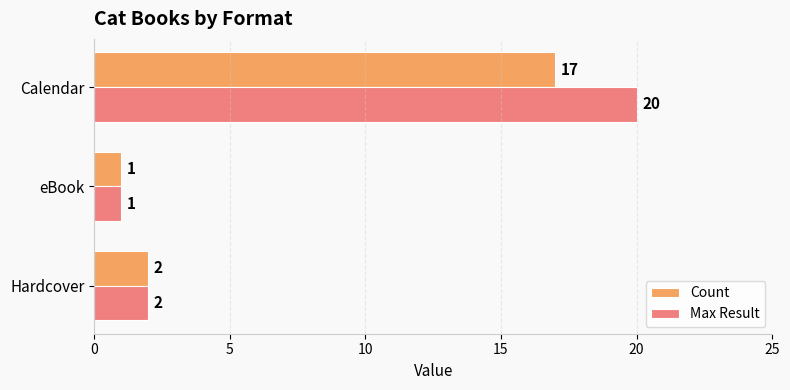

Rank the series at Calendar from lowest to highest value.

Count, Max Result